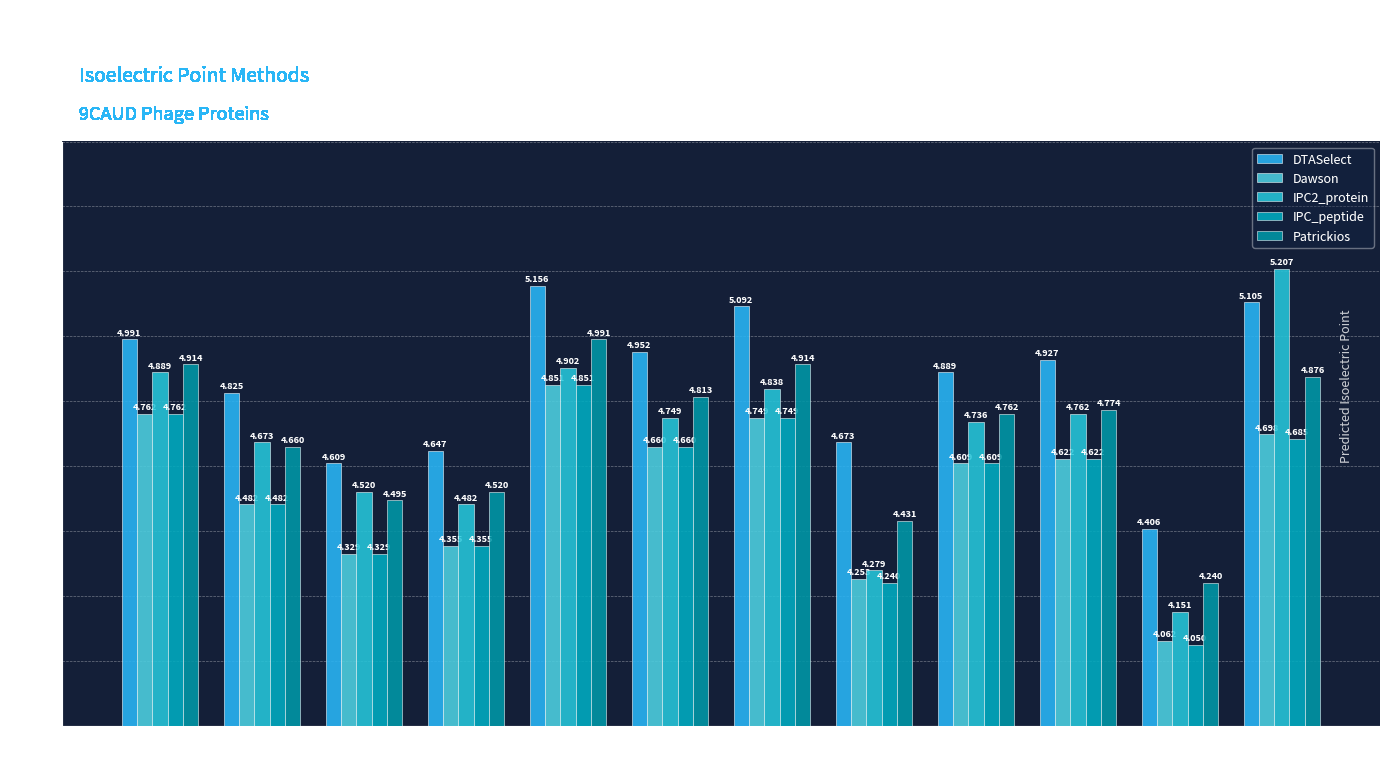

What are all the series names shown in the legend?

DTASelect, Dawson, IPC2_protein, IPC_peptide, Patrickios